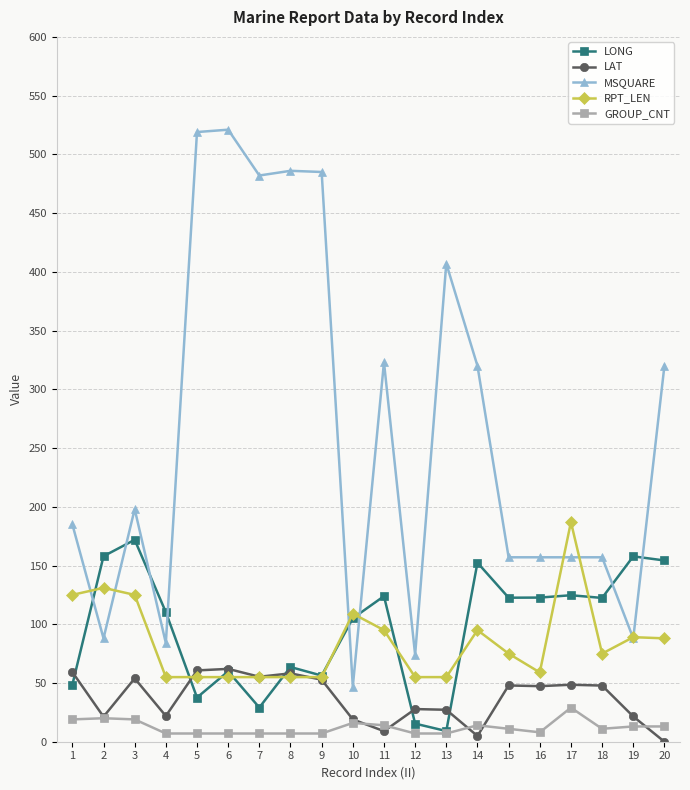

Which series has the largest total across all categories?

MSQUARE